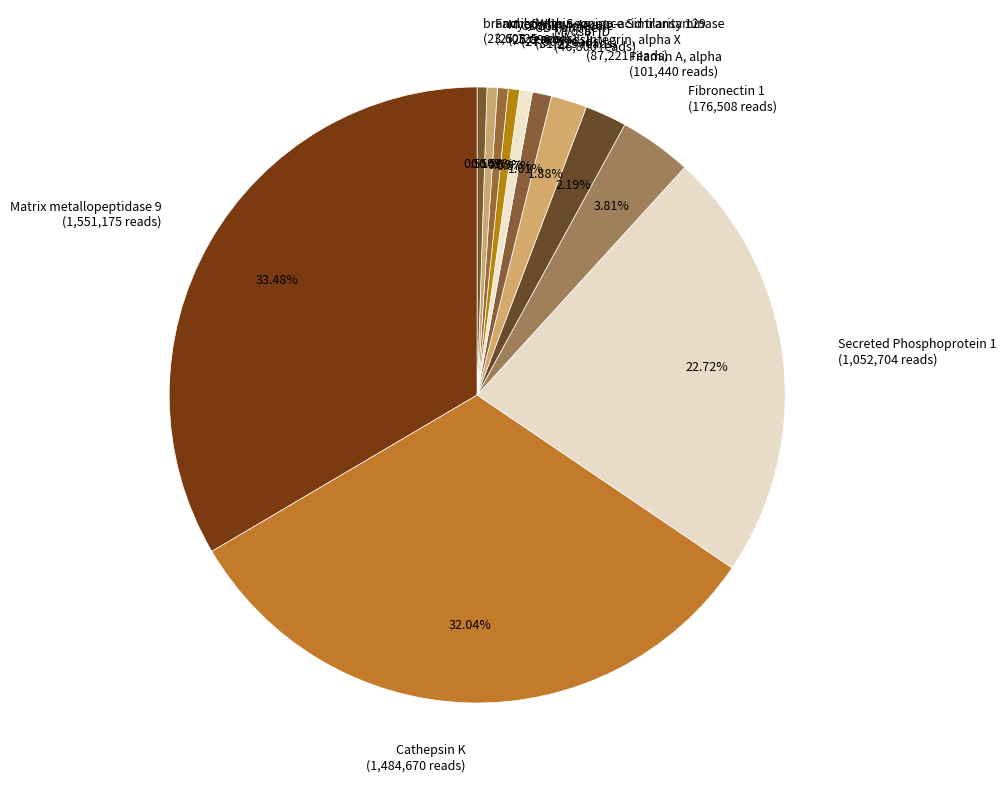

What is the largest slice in the pie chart?

Matrix metallopeptidase 9